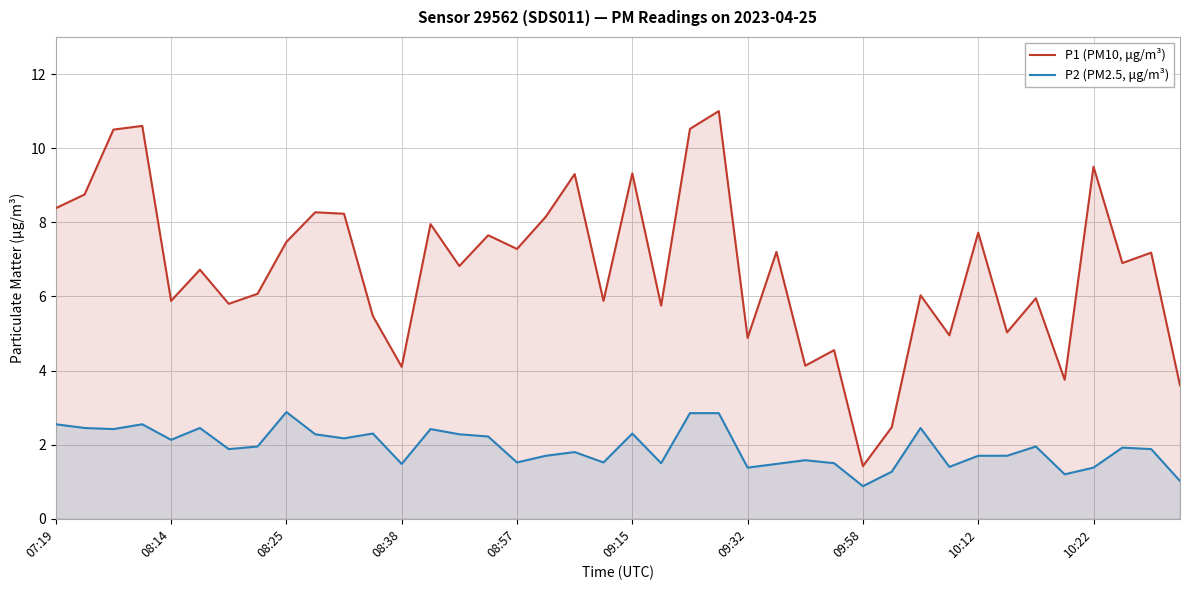

True or false: P2 (PM2.5, μg/m³) and P1 (PM10, μg/m³) intersect in this chart.

False